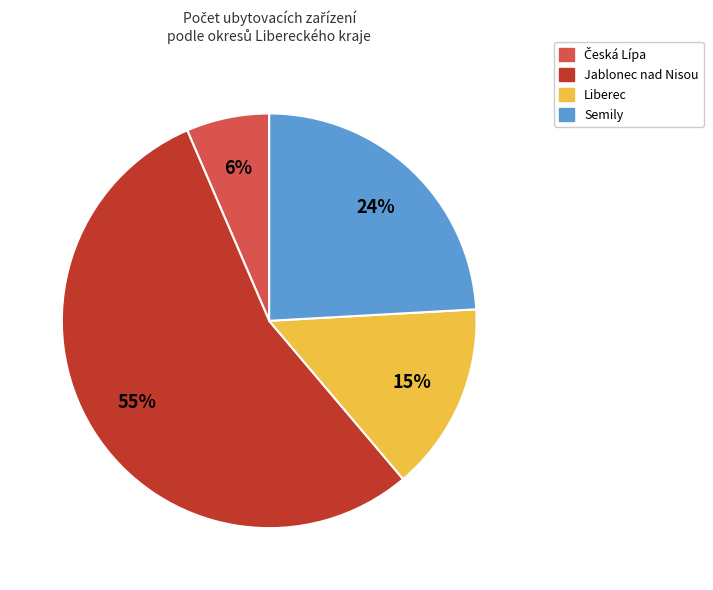

Which slice is the largest?

Jablonec nad Nisou